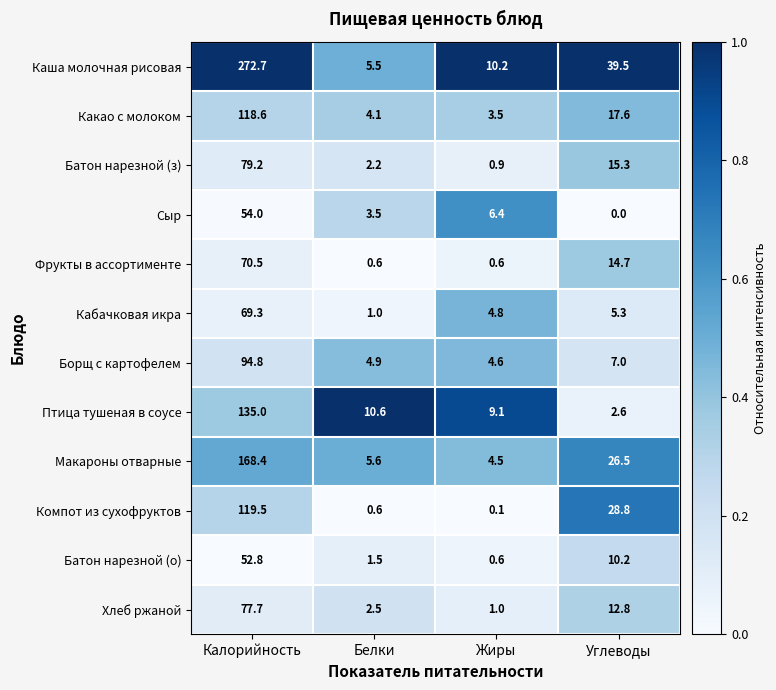

Which series has the largest range (max minus min)?

Каша молочная рисовая